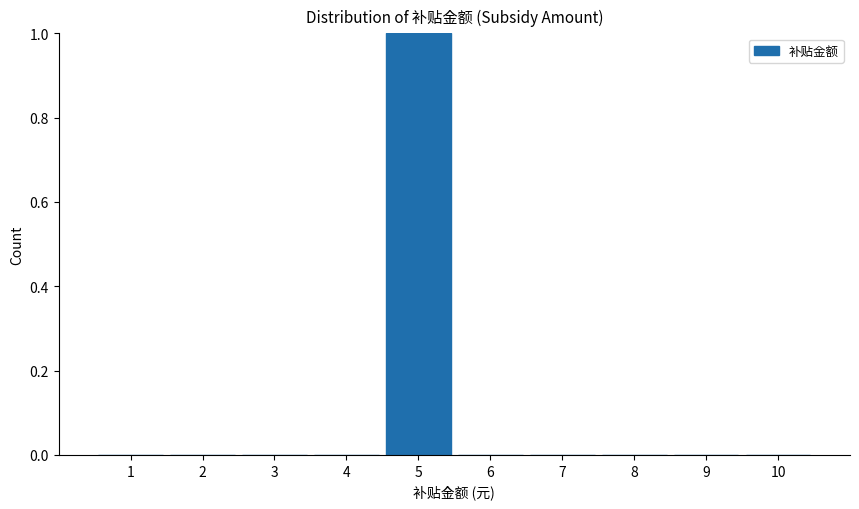

Reading left to right, transcribe this chart: for each bar, give the range it covers on the x-axis and its height. The values are not printed on the chart, so give them approximately, as read against the axis.

0.5 to 1.5: 0
1.5 to 2.5: 0
2.5 to 3.5: 0
3.5 to 4.5: 0
4.5 to 5.5: 1
5.5 to 6.5: 0
6.5 to 7.5: 0
7.5 to 8.5: 0
8.5 to 9.5: 0
9.5 to 10.5: 0